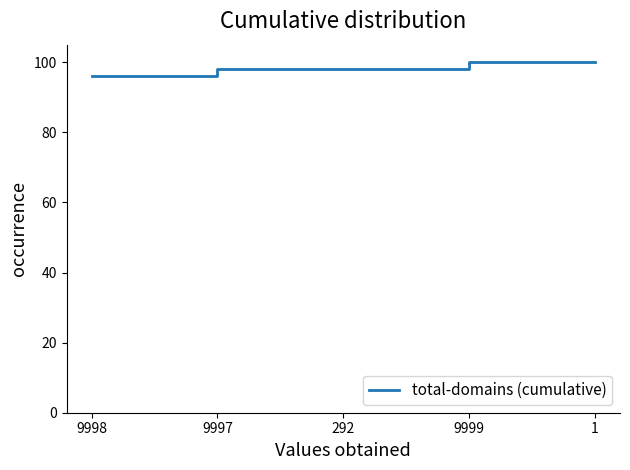

How many lines are shown in the chart?

1